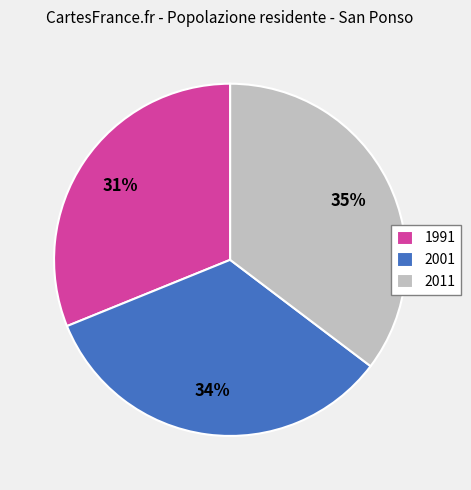

Is there a majority slice in this chart?

No